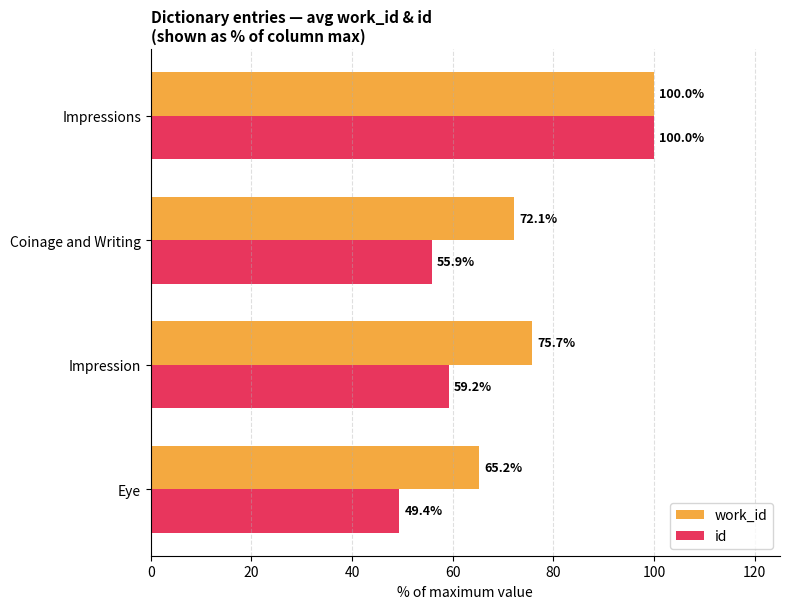

Which series has the largest total across all categories?

work_id